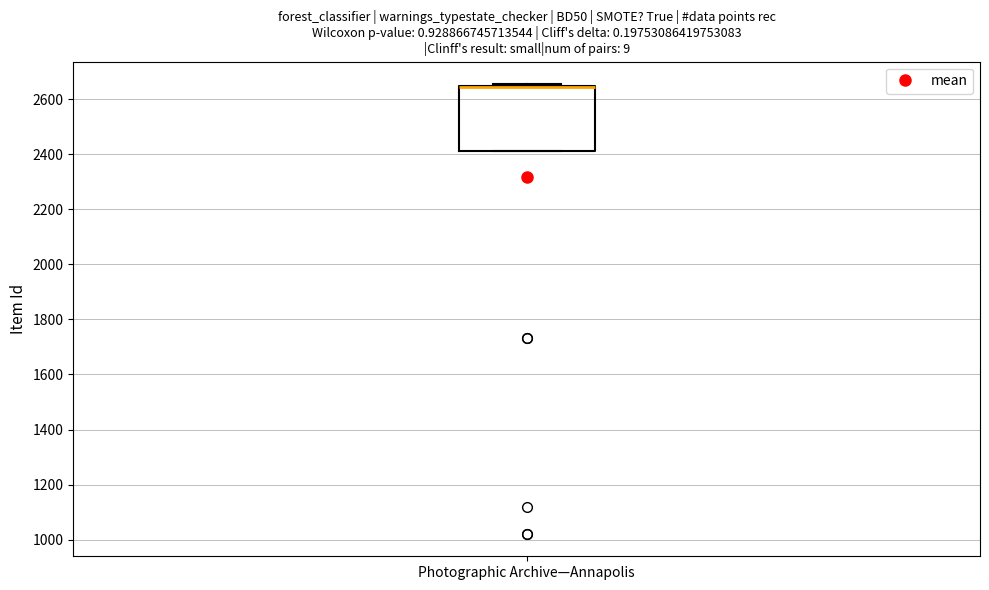

Read this box plot against the y-axis: the position of the median line, the range covered by the box, and the ends of both whiskers. The values are not printed on the chart, so give them approximately, as read against the axis.

median 2640 (drawn on the box's upper edge), box 2420 to 2660, whiskers 2420 to 2660